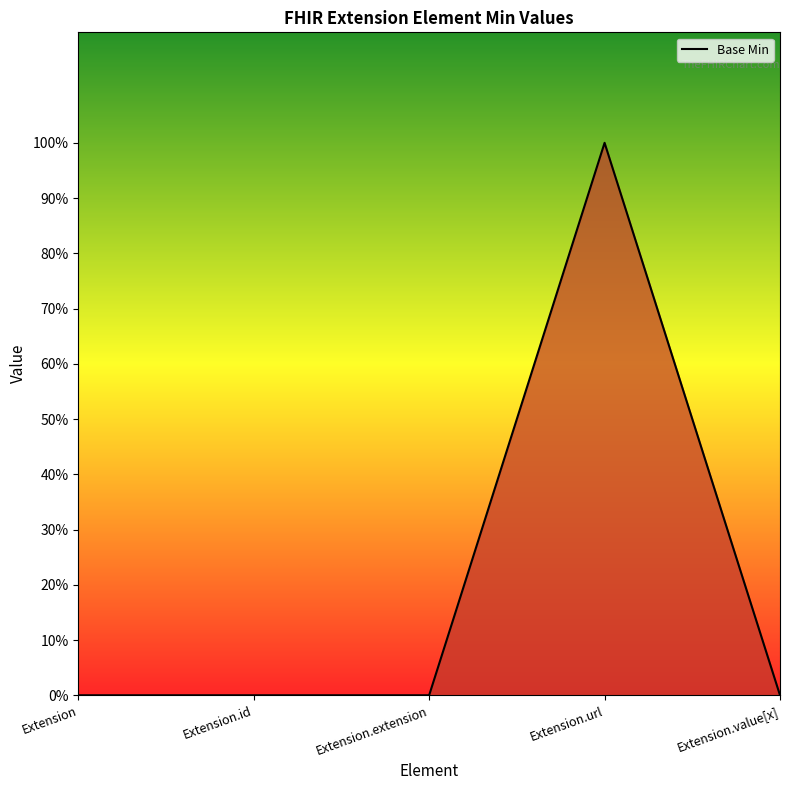

How many points are higher than both their immediate neighbors (excluding endpoints)?

1